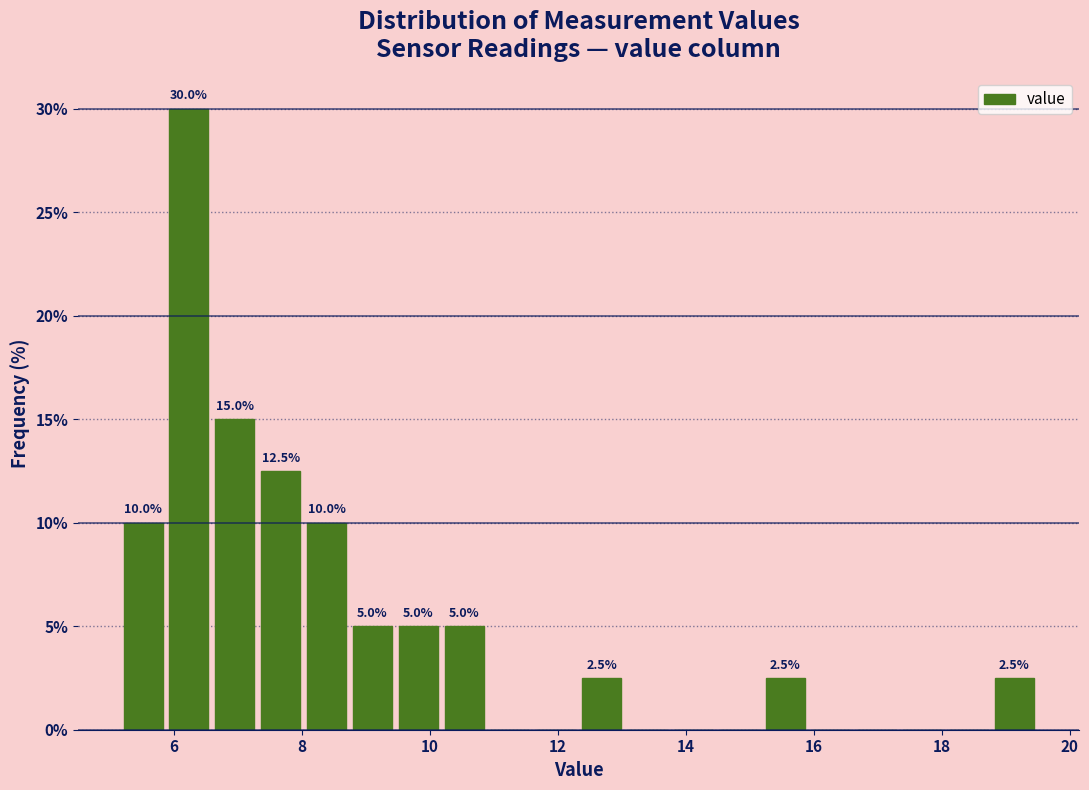

Read against the x-axis, roughly where is the centre of the tallest bar?

6.2